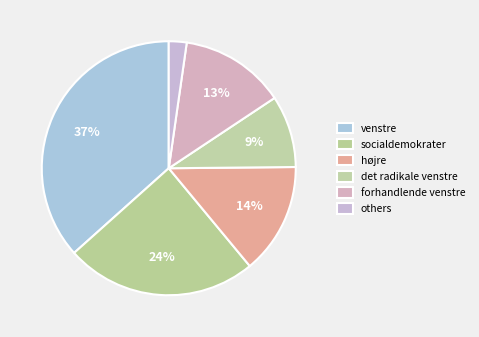

Does socialdemokrater represent more than half of the total?

No